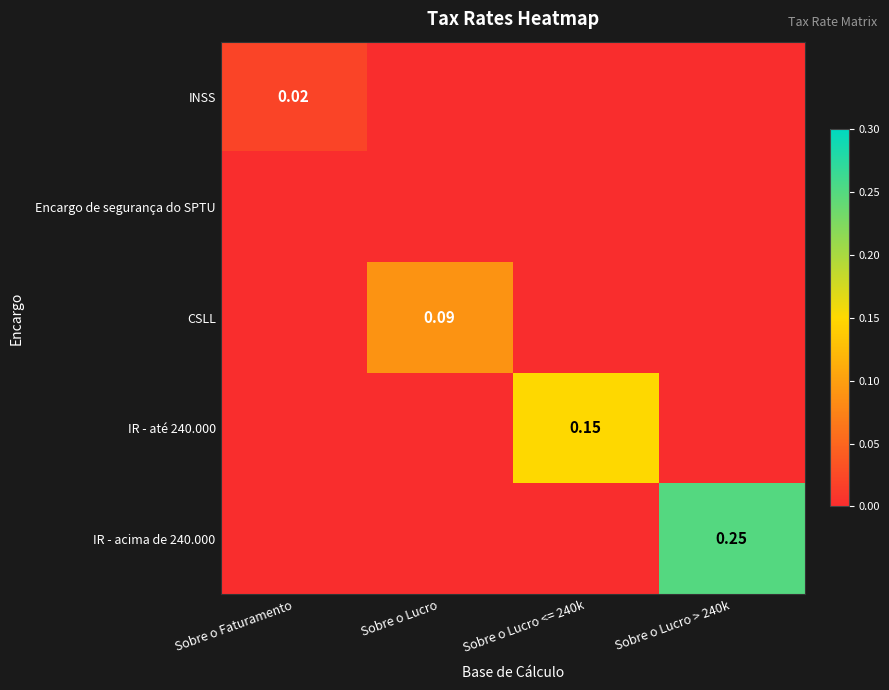

Rank the series at Sobre o Faturamento from highest to lowest value.

INSS, Encargo de segurança do SPTU, CSLL, IR - até 240.000, IR - acima de 240.000